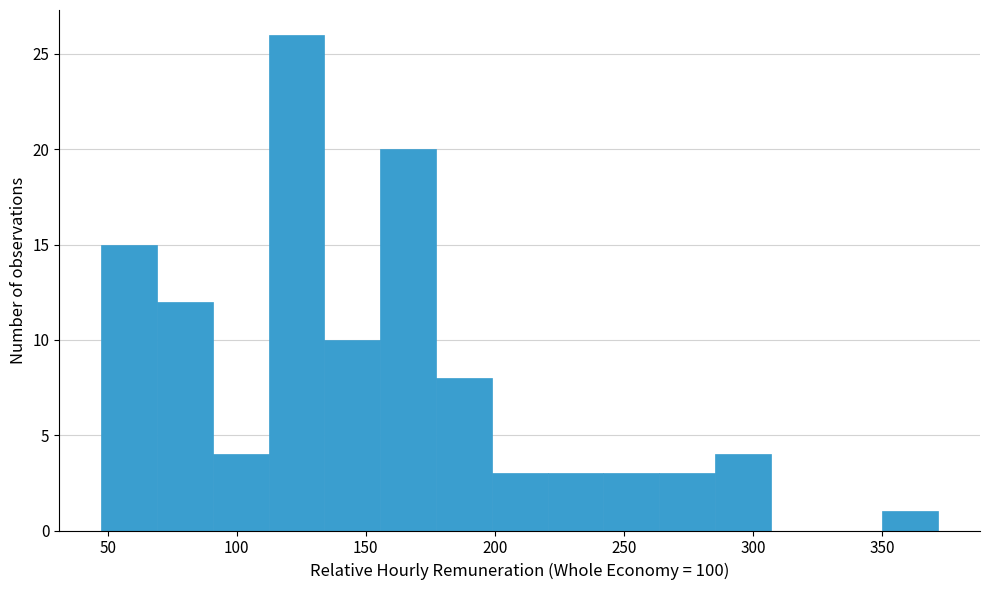

Reading left to right, transcribe this chart: for each bar, give the range it covers on the x-axis and its height. Neither the bar edges nor the heights are printed on the chart, so give them approximately, as read against the axes.

45 to 70: 15
70 to 90: 12
90 to 110: 4
110 to 135: 26
135 to 155: 10
155 to 175: 20
175 to 200: 8
200 to 220: 3
220 to 240: 3
240 to 265: 3
265 to 285: 3
285 to 305: 4
305 to 330: 0
330 to 350: 0
350 to 370: 1